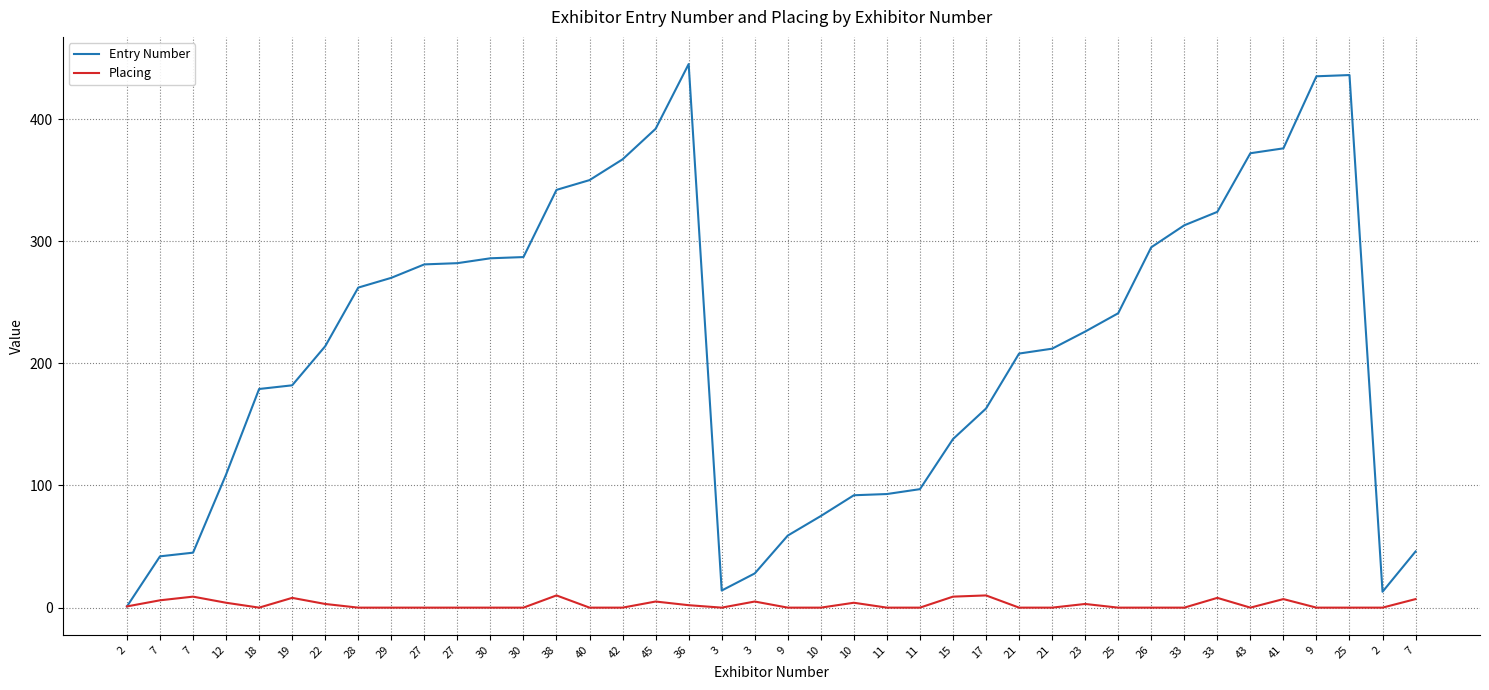

Reading left to right, transcribe all the data shown in this chart.

Entry Number: 2=1	7=42	7=45	12=109	18=179	19=182	22=214	28=262	29=270	27=281	27=282	30=286	30=287	38=342	40=350	42=367	45=392	36=445	3=14	3=28	9=59	10=75	10=92	11=93	11=97	15=138	17=163	21=208	21=212	23=226	25=241	26=295	33=313	33=324	43=372	41=376	9=435	25=436	2=13	7=46
Placing: 2=1	7=6	7=9	12=4	18=0	19=8	22=3	28=0	29=0	27=0	27=0	30=0	30=0	38=10	40=0	42=0	45=5	36=2	3=0	3=5	9=0	10=0	10=4	11=0	11=0	15=9	17=10	21=0	21=0	23=3	25=0	26=0	33=0	33=8	43=0	41=7	9=0	25=0	2=0	7=7